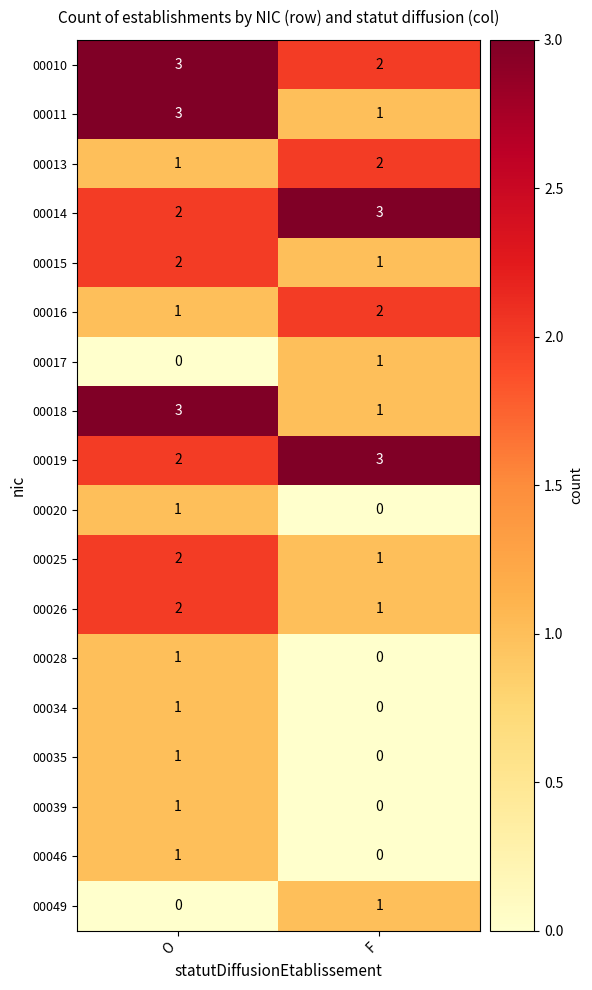

True or false: 00015 has a value of 1 at F.

True